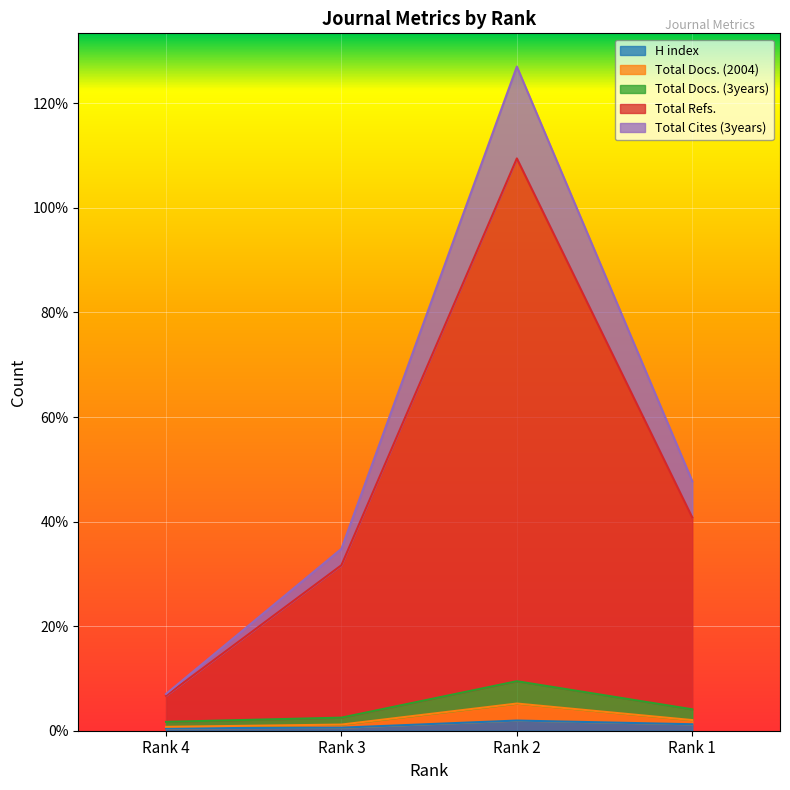

How many lines are shown in the chart?

5